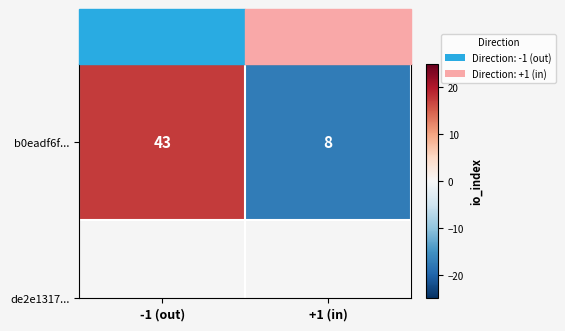

List the labels in order of value, smallest first.

+1 (in), -1 (out)